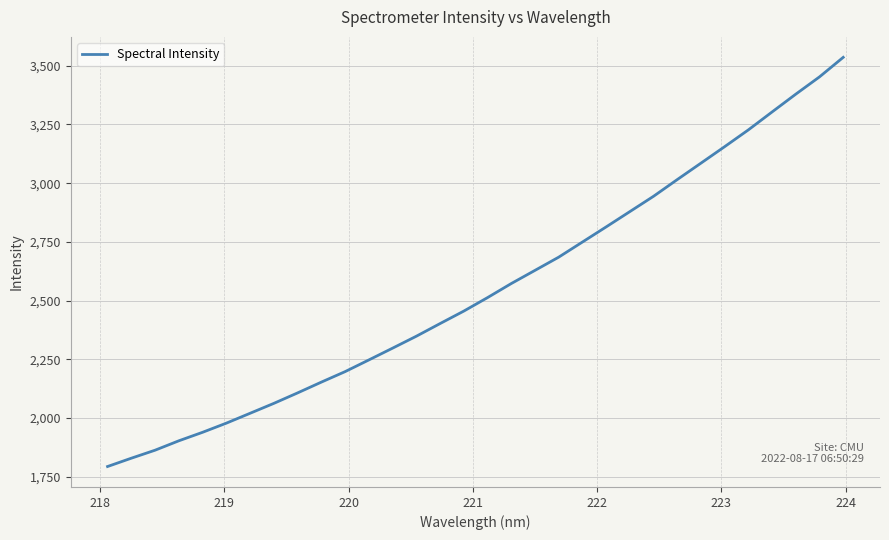

What is the average value?

2548.0